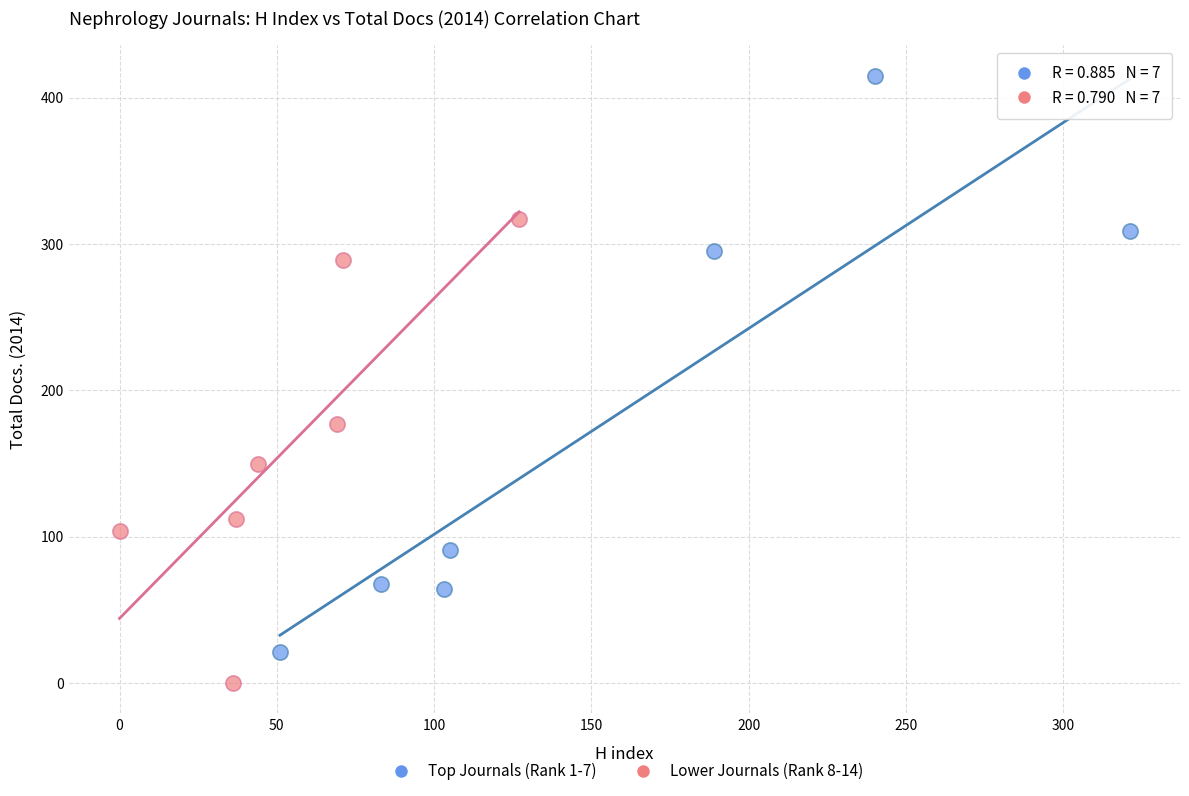

Which series contains the highest Y value?

Top Journals (Rank 1-7)